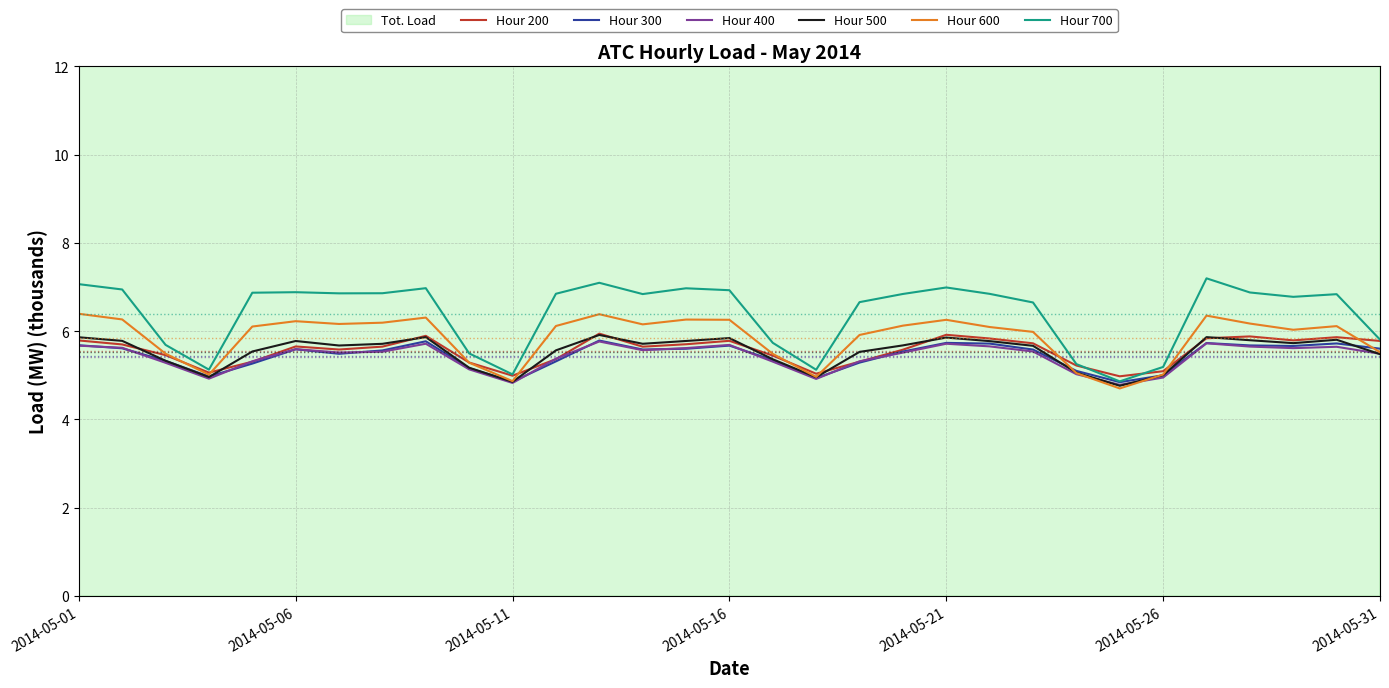

True or false: Hour 200 has a value of 5.8 at 2014-05-31.

True